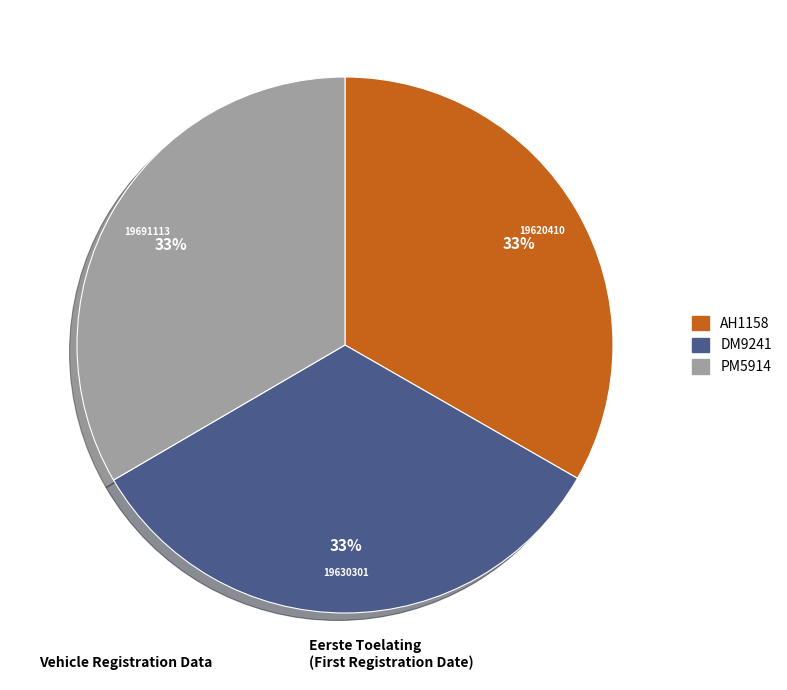

How many slices are in this pie chart?

3